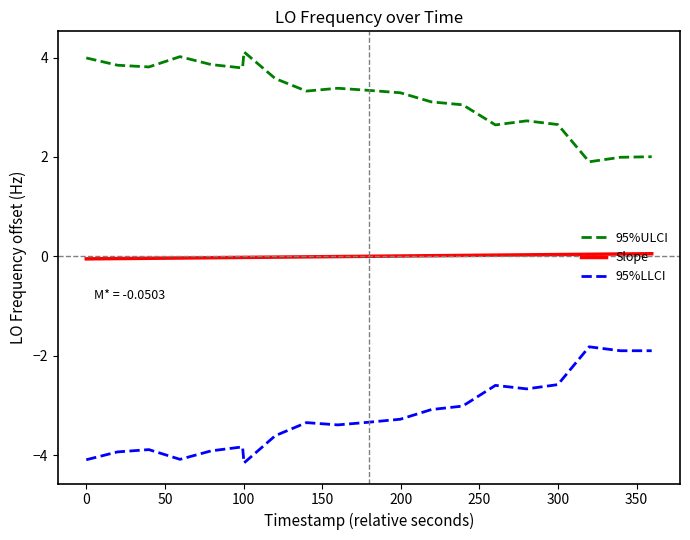

True or false: Slope and 95%ULCI cross at least once.

False